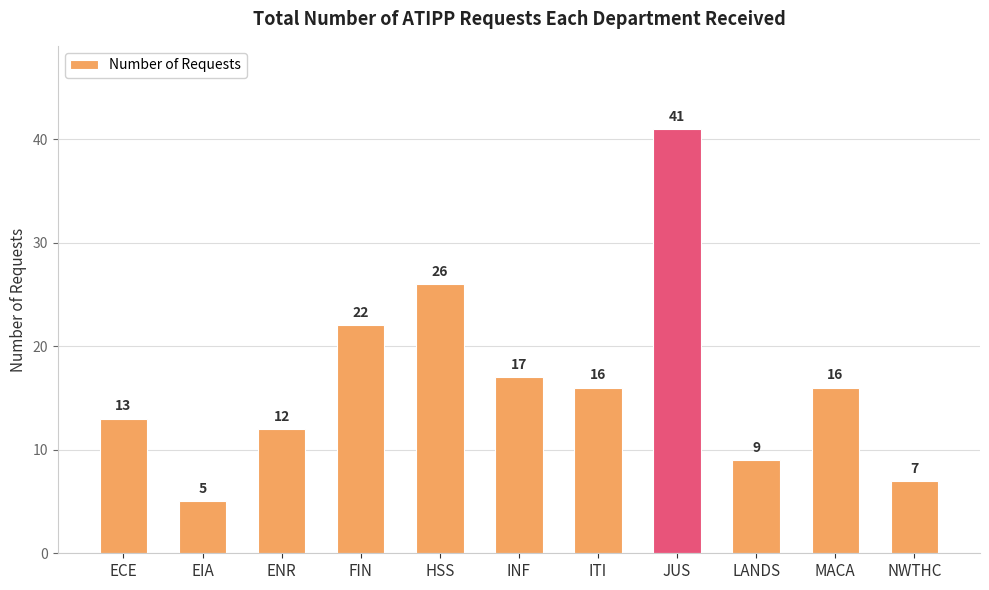

What is the approximate value at ITI?

16